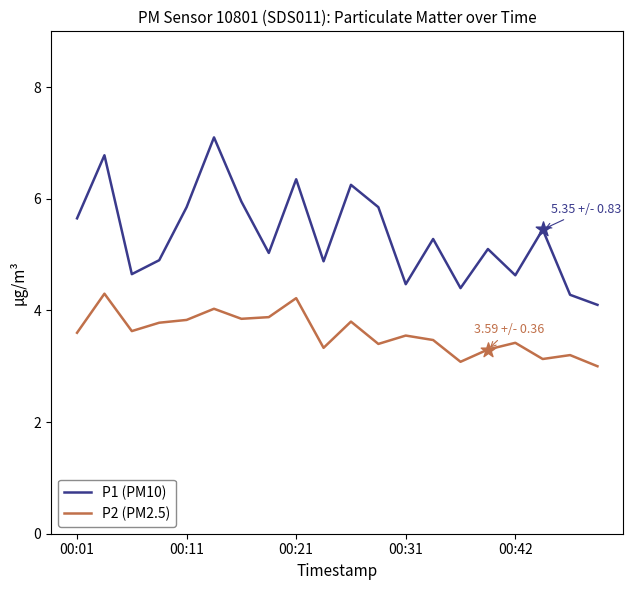

Which series has the largest total across all categories?

P1 (PM10)